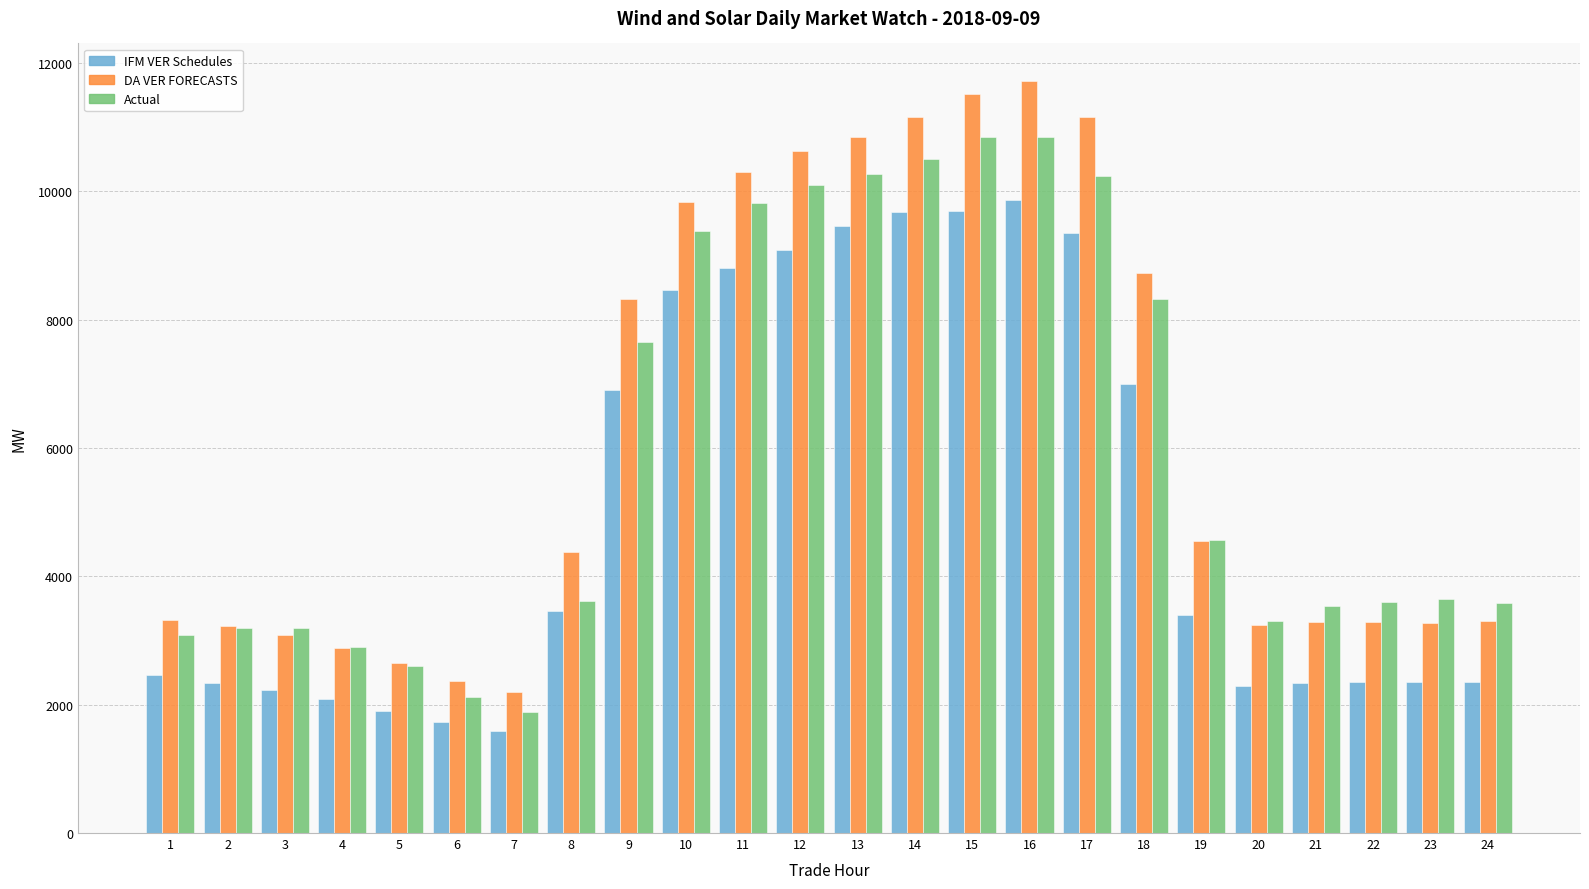

What is the difference between the maximum and minimum values in the IFM VER Schedules series?

8267.7